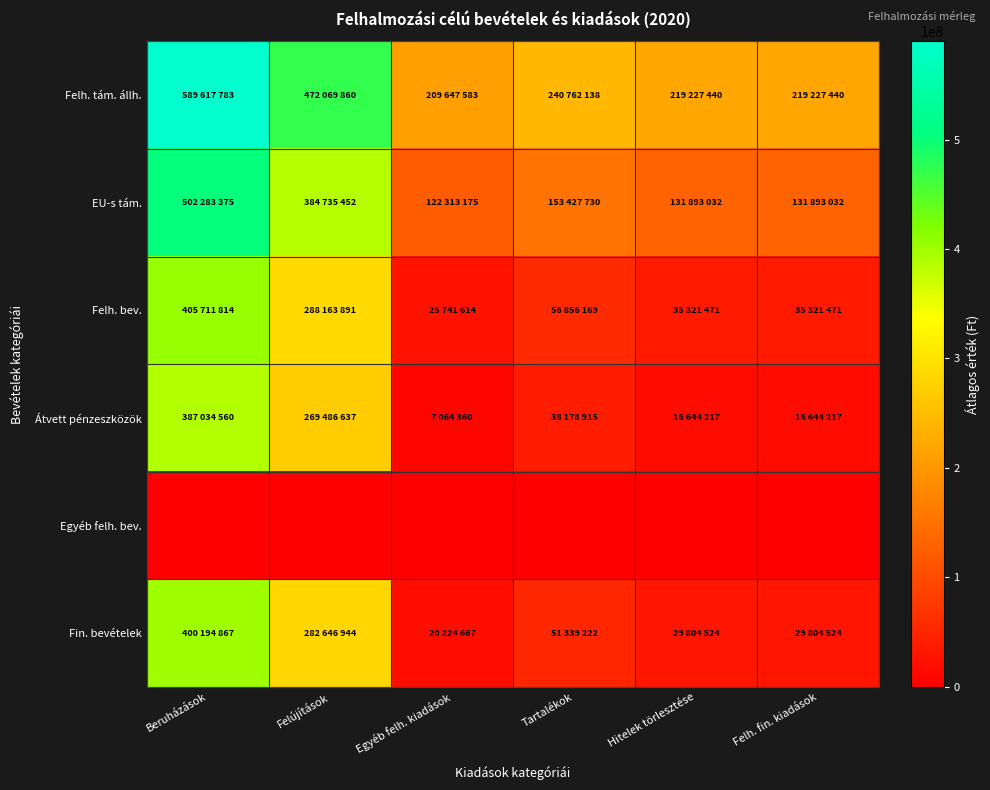

Reading right to left, what are all the values shown in this chart?

Felh. tám. állh.: Felh. fin. kiadások=219227440	Hitelek törlesztése=219227440	Tartalékok=240762138	Egyéb felh. kiadások=209647583	Felújítások=472069860	Beruházások=589617783
EU-s tám.: Felh. fin. kiadások=131893032	Hitelek törlesztése=131893032	Tartalékok=153427730	Egyéb felh. kiadások=122313175	Felújítások=384735452	Beruházások=502283375
Felh. bev.: Felh. fin. kiadások=35321471	Hitelek törlesztése=35321471	Tartalékok=56856169	Egyéb felh. kiadások=25741614	Felújítások=288163891	Beruházások=405711814
Átvett pénzeszközök: Felh. fin. kiadások=16644217	Hitelek törlesztése=16644217	Tartalékok=38178915	Egyéb felh. kiadások=7064360	Felújítások=269486637	Beruházások=387034560
Egyéb felh. bev.: Felh. fin. kiadások=0	Hitelek törlesztése=0	Tartalékok=0	Egyéb felh. kiadások=0	Felújítások=0	Beruházások=0
Fin. bevételek: Felh. fin. kiadások=29804524	Hitelek törlesztése=29804524	Tartalékok=51339222	Egyéb felh. kiadások=20224667	Felújítások=282646944	Beruházások=400194867